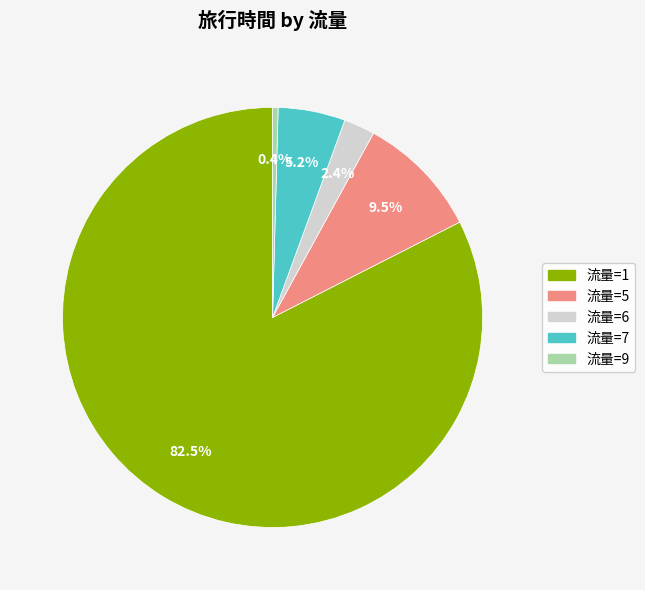

Combined, do 流量=6 and 流量=9 account for over 50%?

No